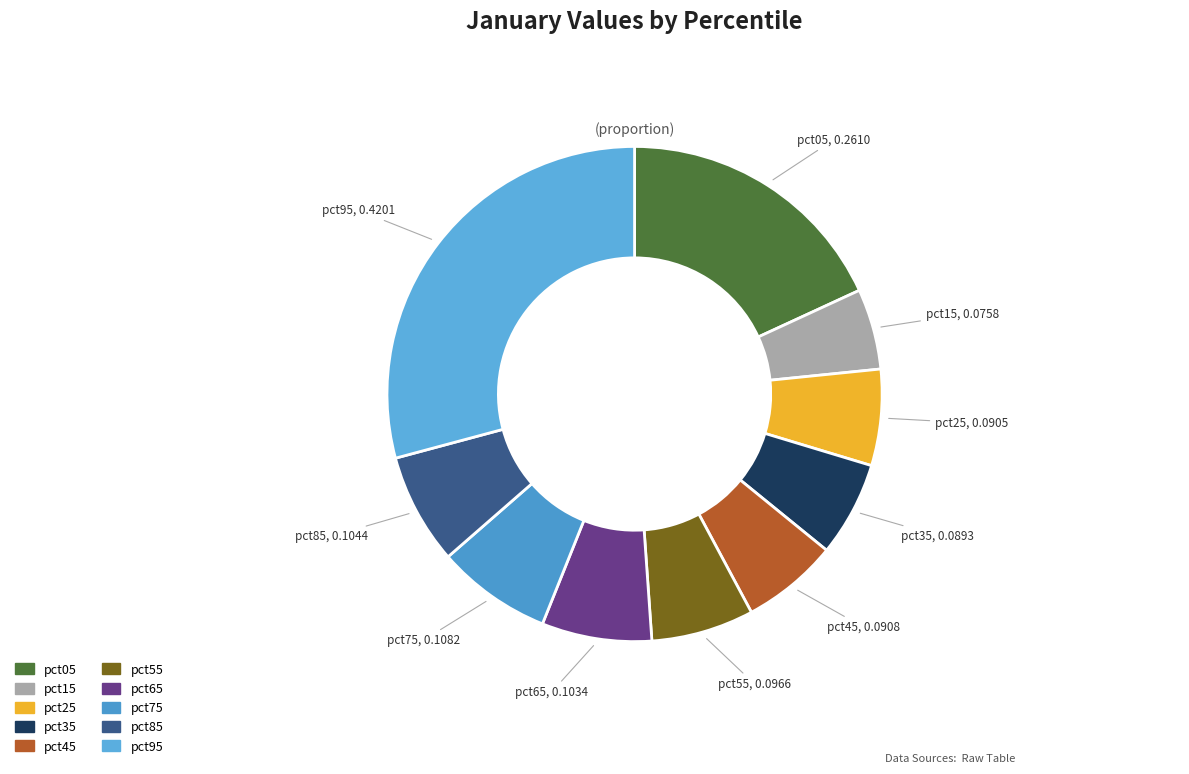

True or false: pct65 accounts for 7% of the total.

True